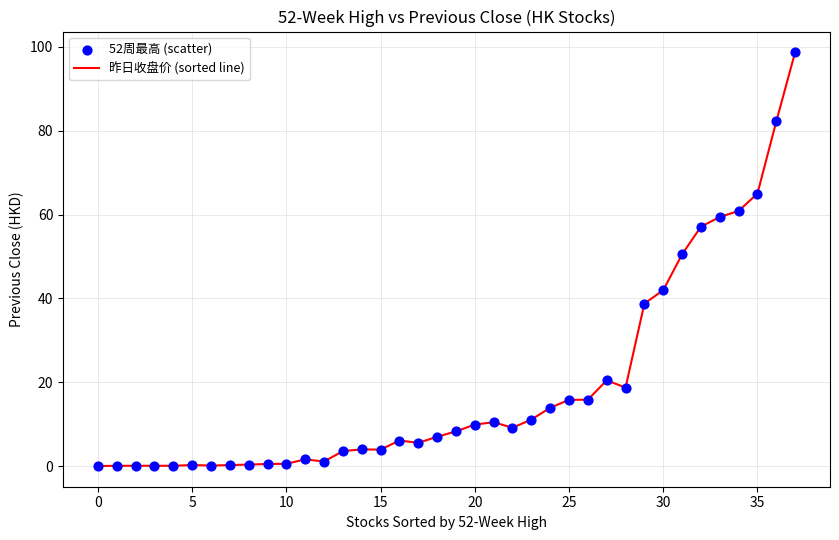

What is the greatest value displayed?

98.7